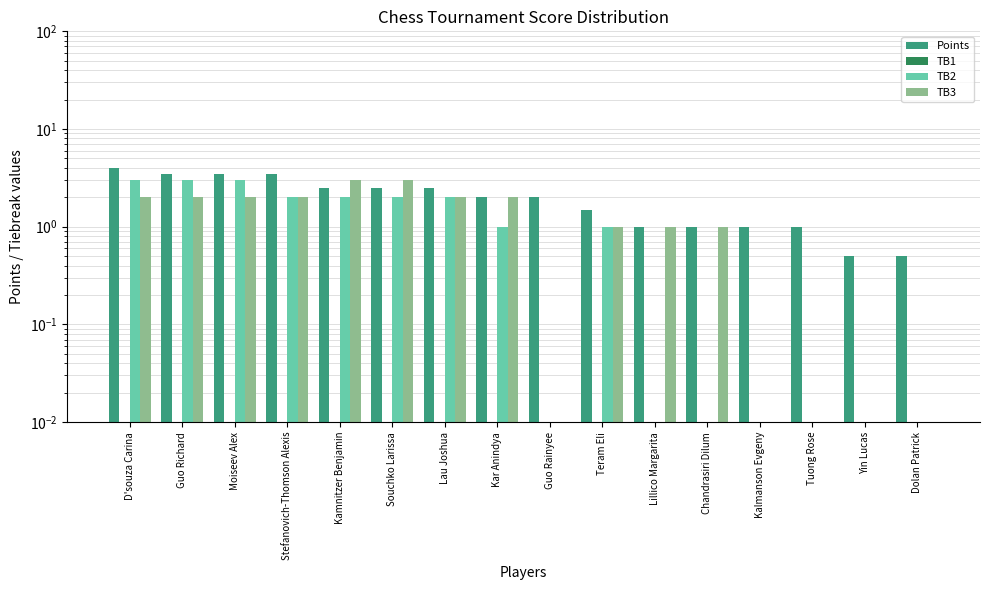

The value of TB2 at Teram Eli is 1.6. True or false?

False